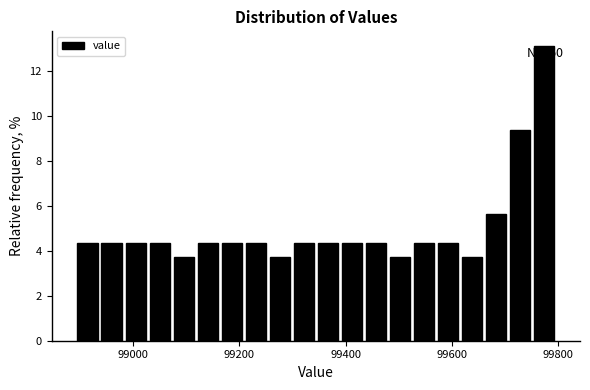

Around what value on the x-axis is the tallest bar? Give the approximate position of its centre, as read against the axis.

99780